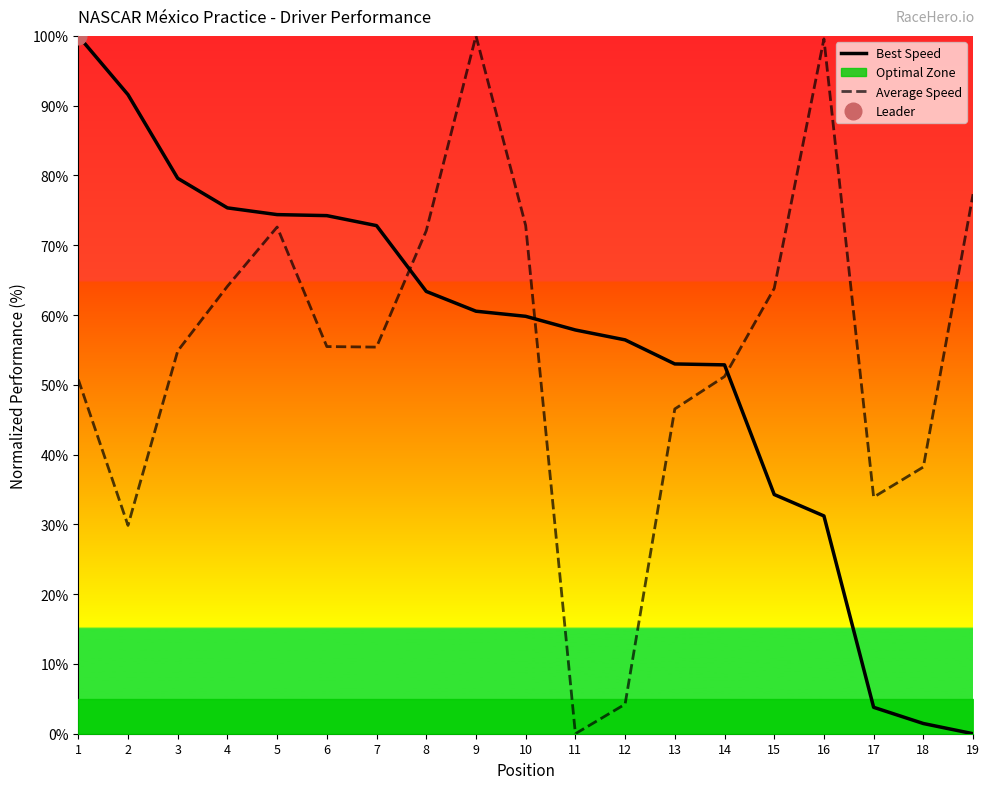

What is the difference between the highest and lowest values at 3?

24.7